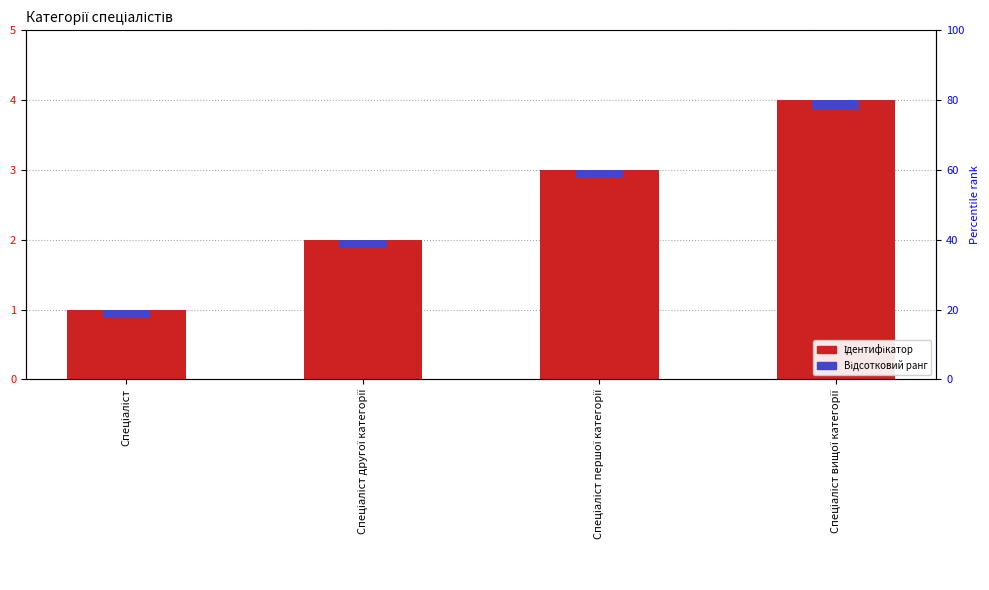

Reading right to left, list all the values displayed in this chart.

Спеціаліст вищої категорії=4	Спеціаліст першої категорії=3	Спеціаліст другої категорії=2	Спеціаліст=1